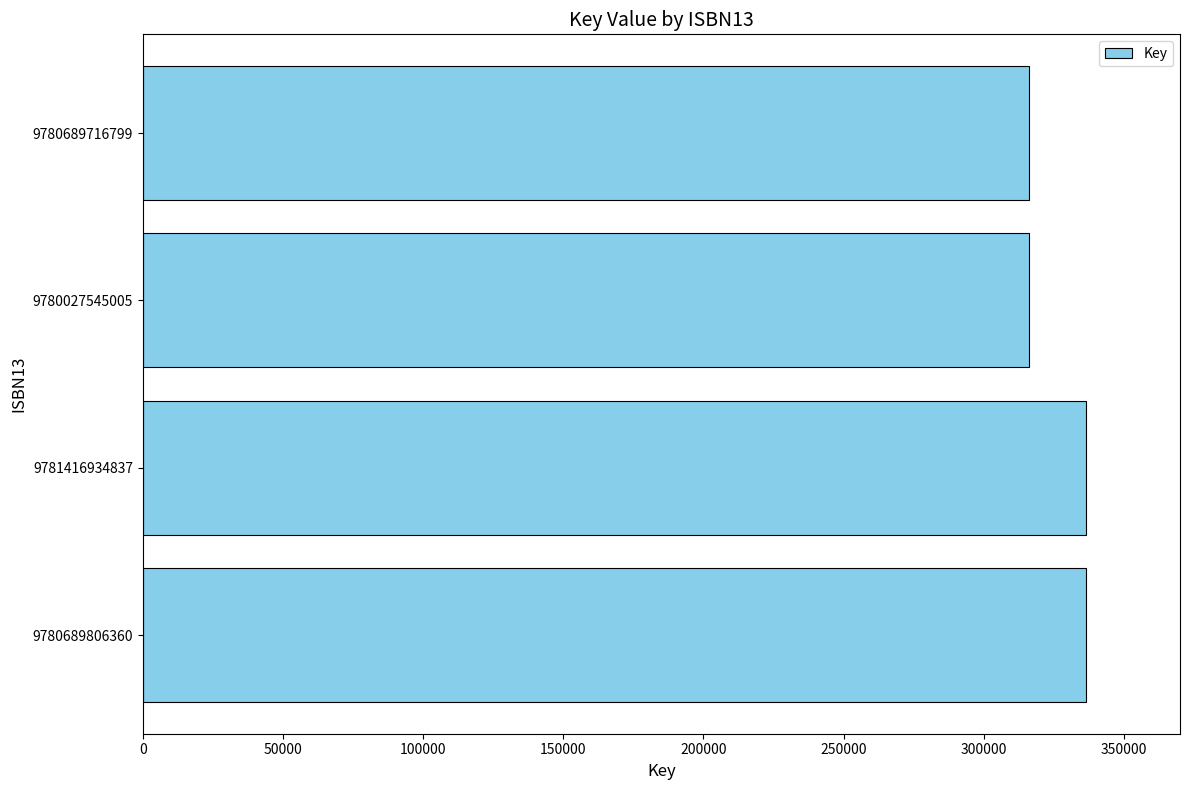

Is it true that the value at 9780027545005 is 147492?

False